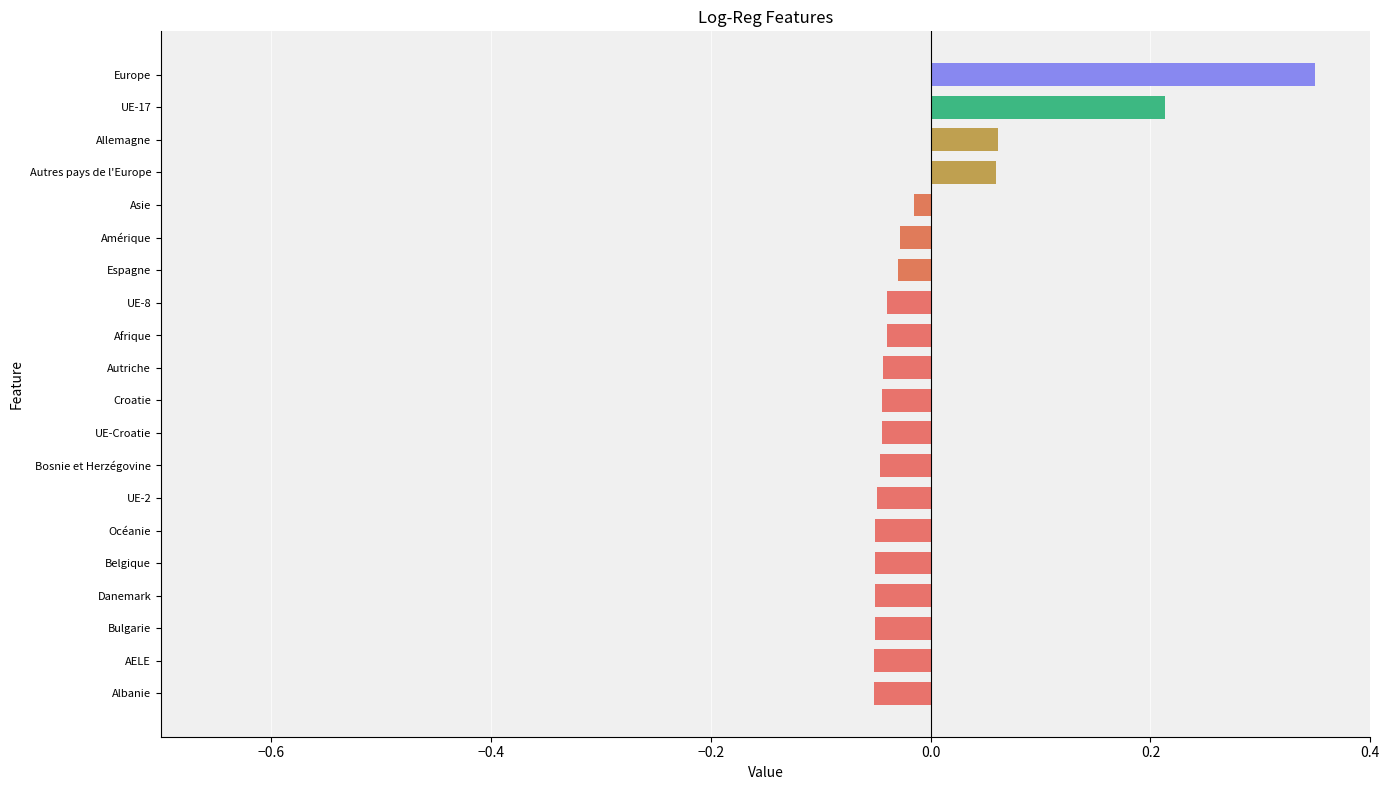

What is the label of the 17th bar from the bottom?

Autres pays de l'Europe